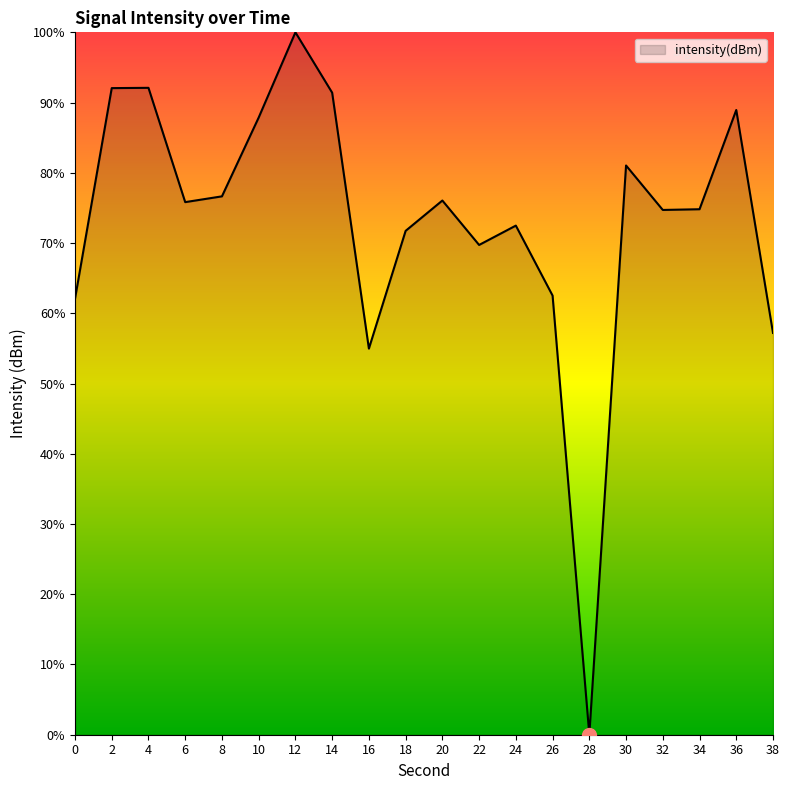

What is the average value?

73.1